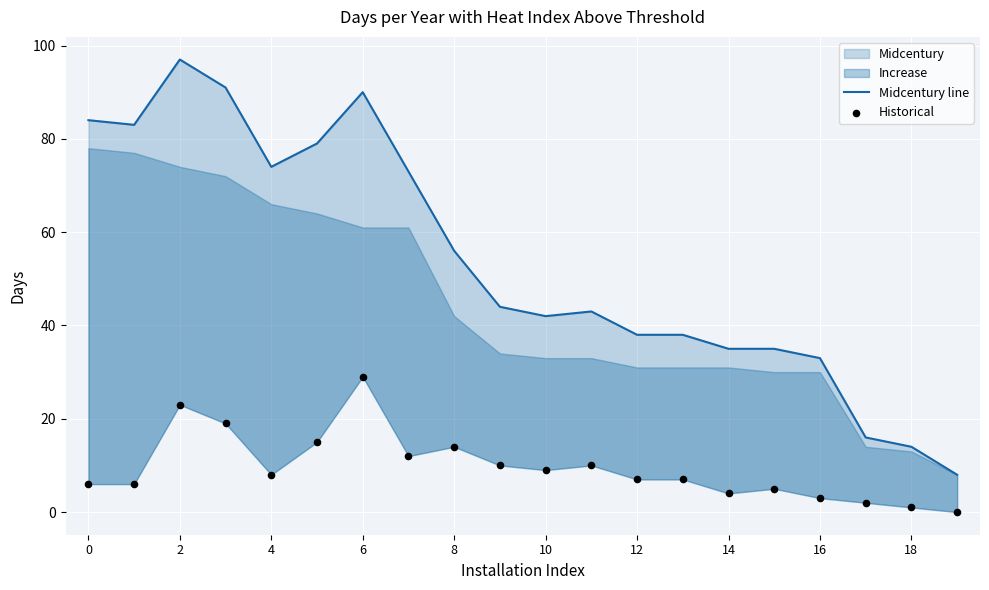

Is the value of Midcentury line at 14 greater than the value of Historical at 15?

Yes